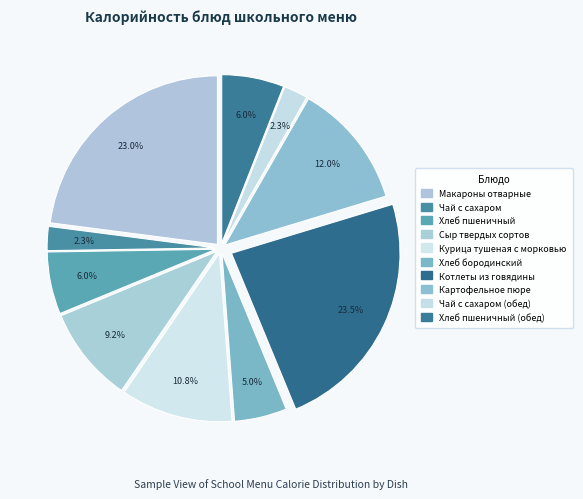

How many segments does this pie chart have?

10